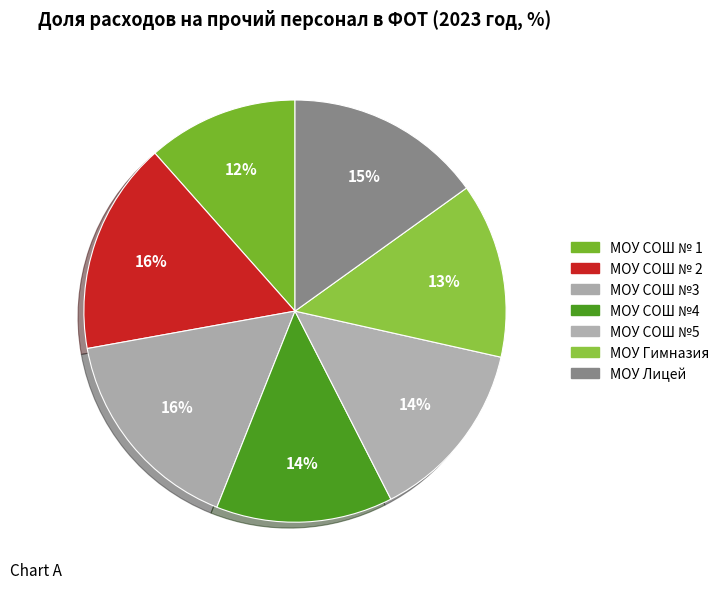

What portion of the pie excludes МОУ СОШ №3?

83.9%